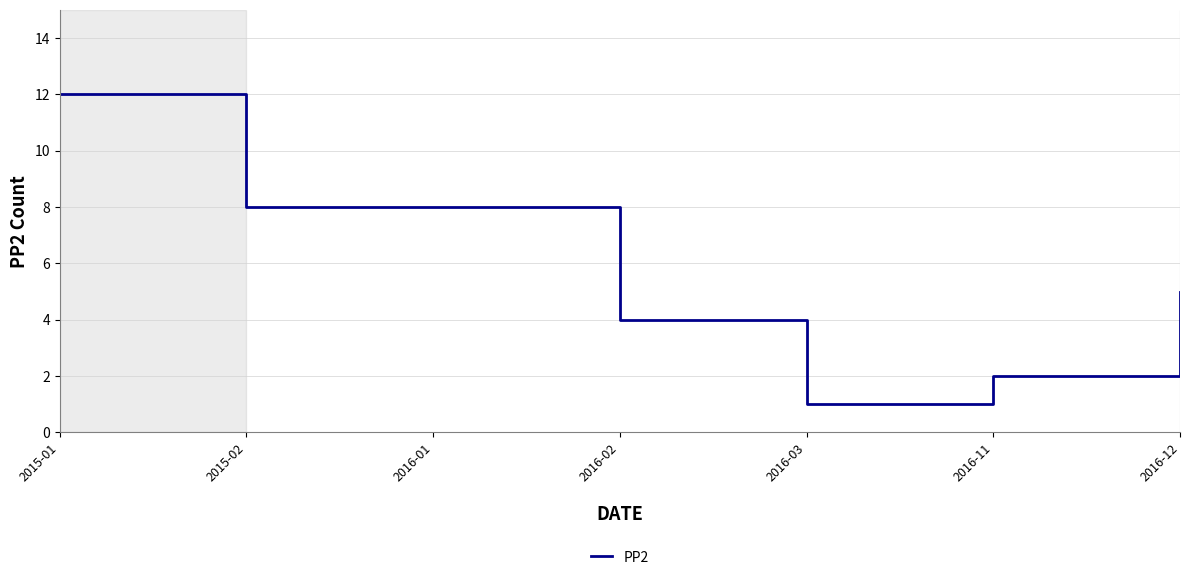

Approximately how many times larger is the value at 2016-02 compared to 2016-11?

2.0